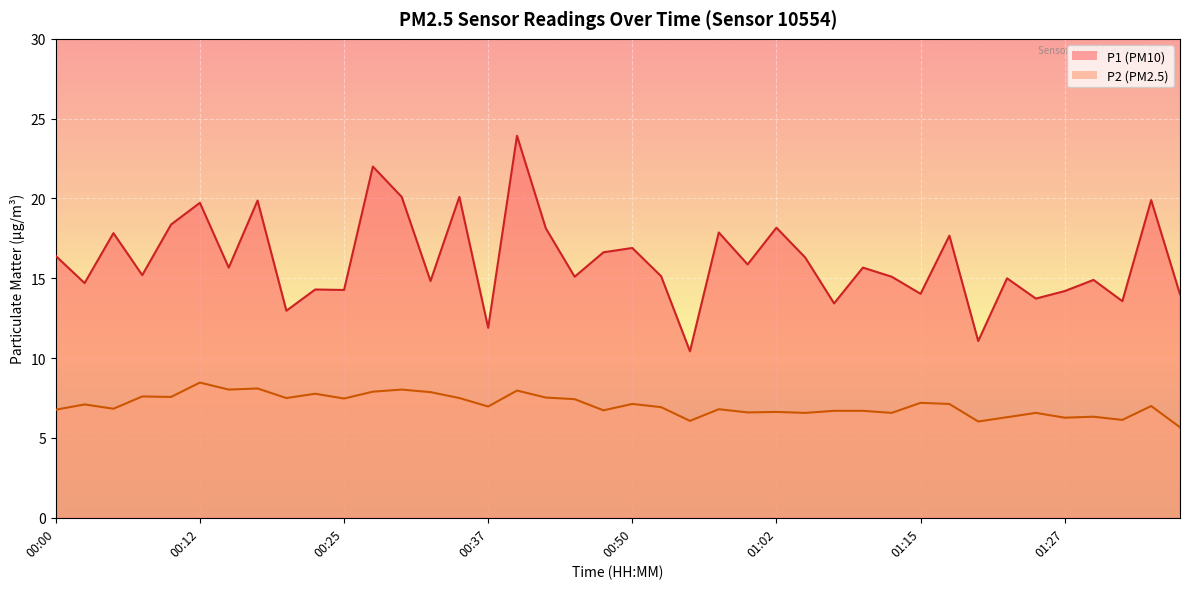

At which label is P2 closest to 7?

01:34